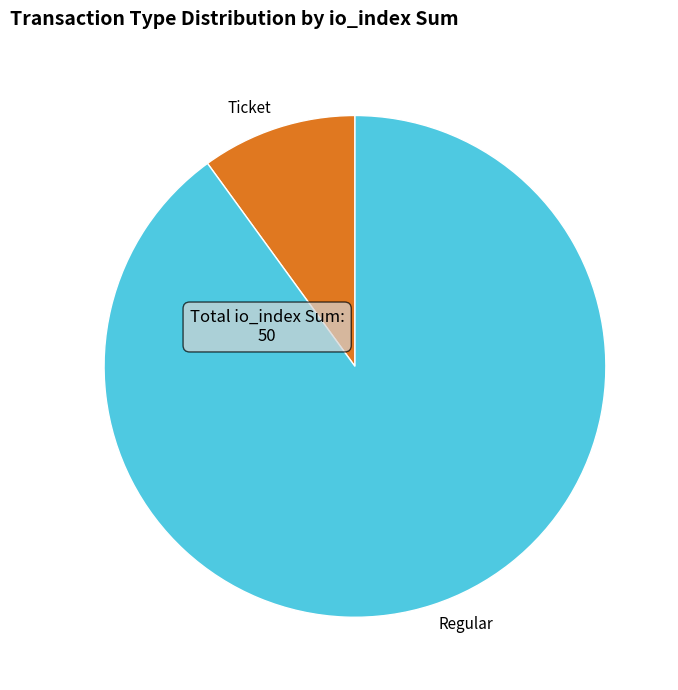

Which has a higher value, Ticket or Regular?

Regular